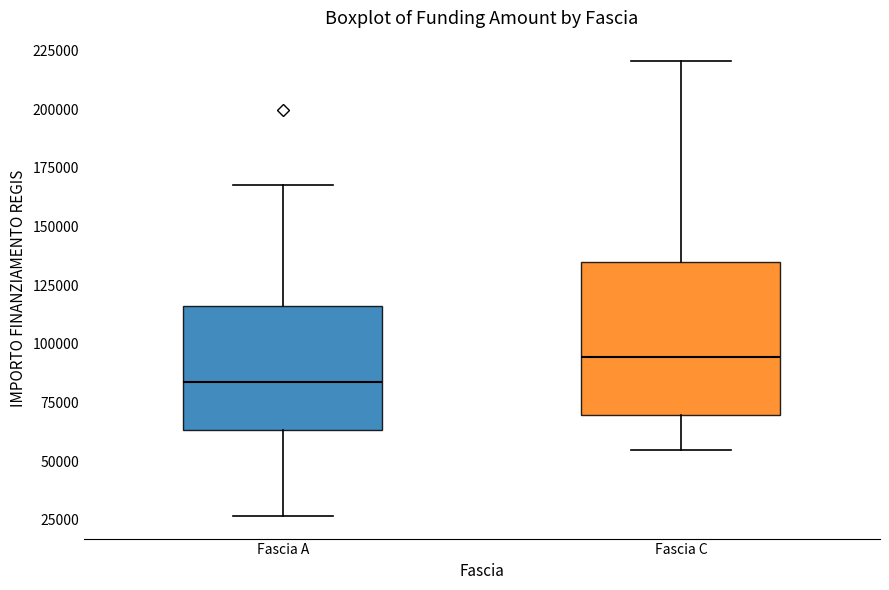

Reading left to right, transcribe this box plot: for each box, give where its median line is, the range the box spans, and where its two whiskers end, as read against the y-axis. The values are not printed on the chart, so give them approximately, as read against the axis.

Fascia A: median 85000, box 65000 to 115000, whiskers 25000 to 170000
Fascia C: median 95000, box 70000 to 135000, whiskers 55000 to 220000